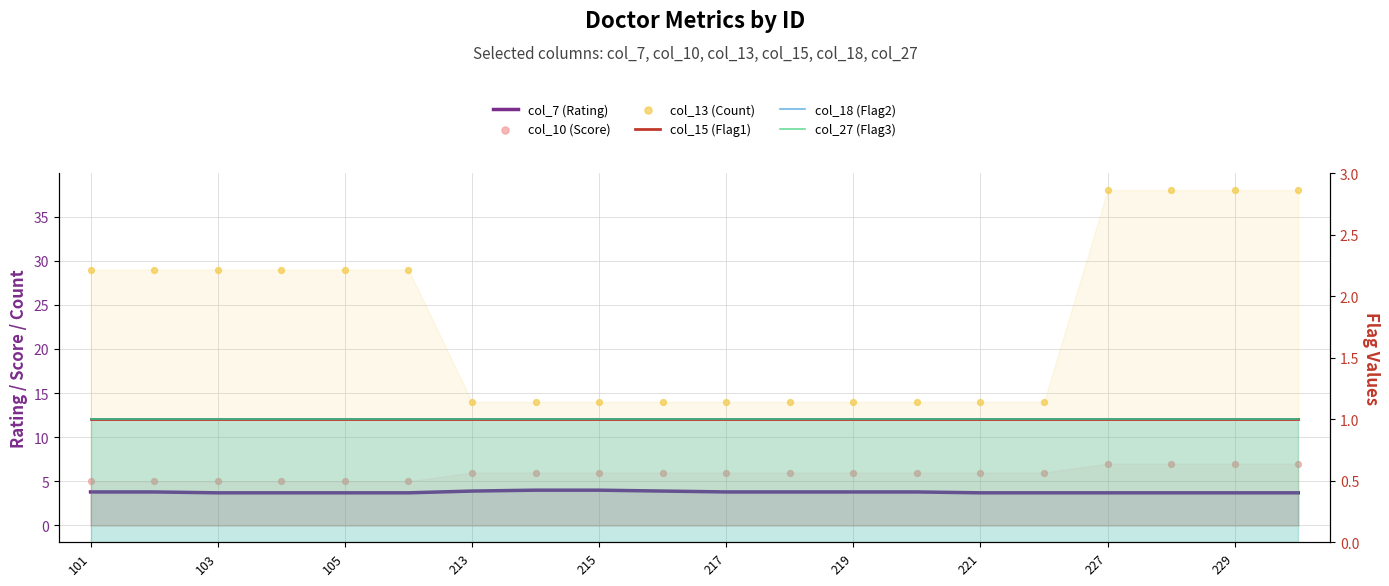

What are all the series names shown in the legend?

col_7 (Rating), col_10 (Score), col_13 (Count), col_15 (Flag1), col_18 (Flag2), col_27 (Flag3)